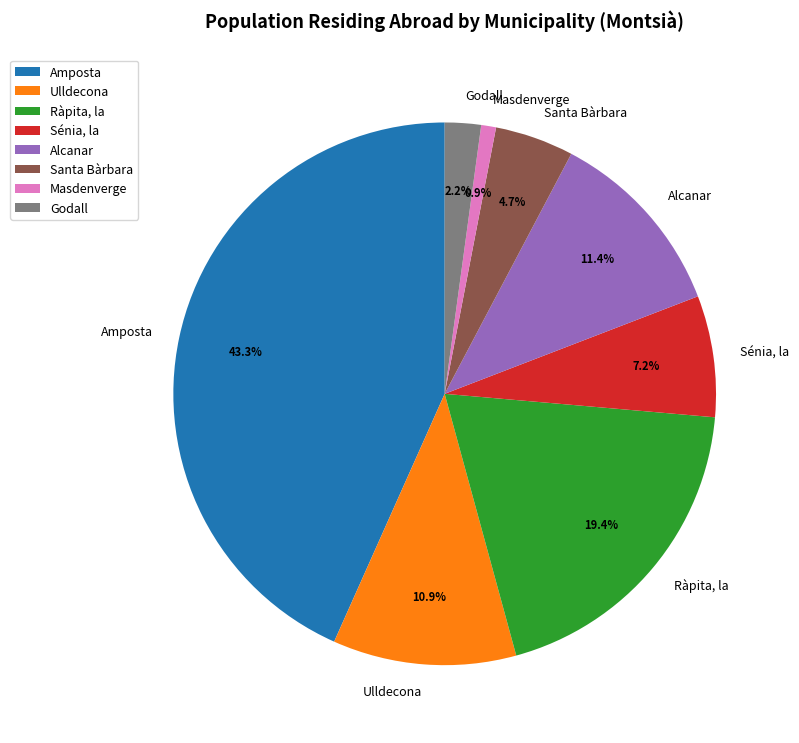

Is Godall the majority of the pie?

No